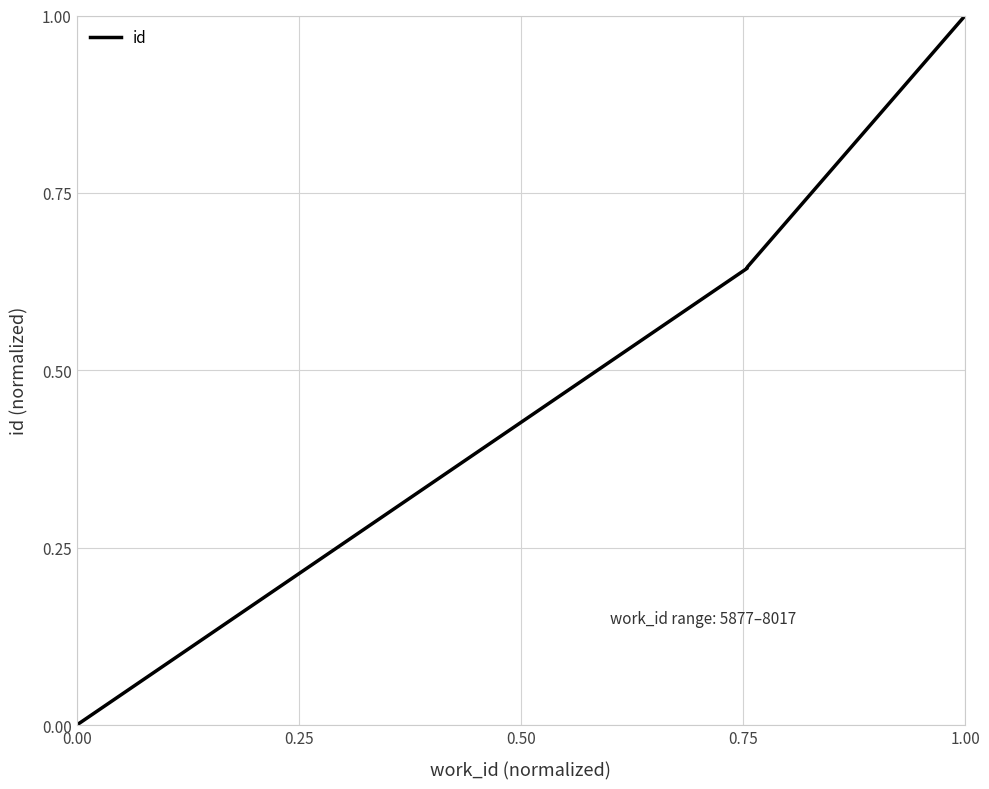

How many positive values are there?

7